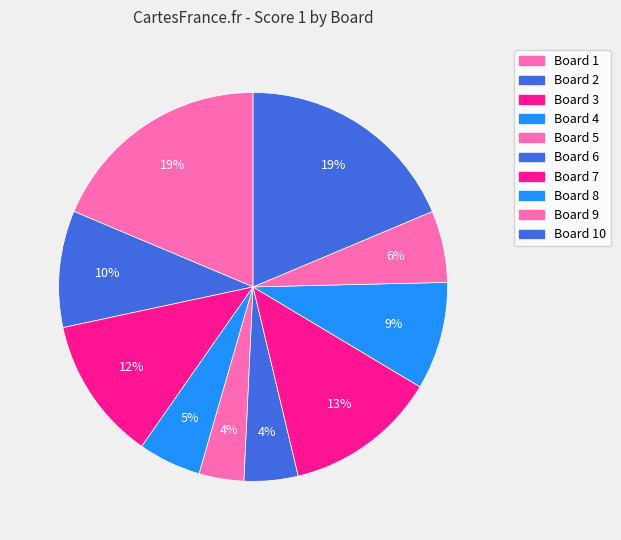

Is there a majority slice in this chart?

No